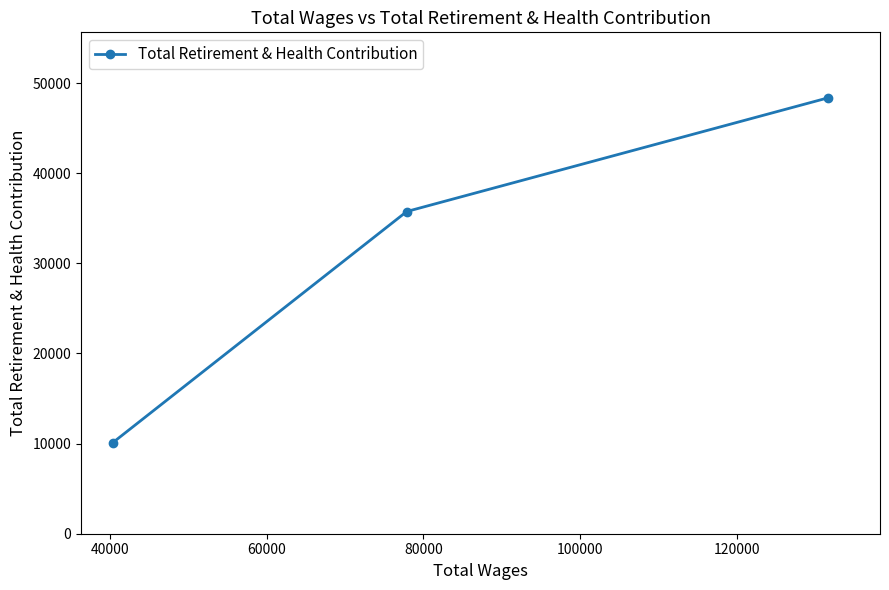

What is the value of the 3rd point from the left?

48369